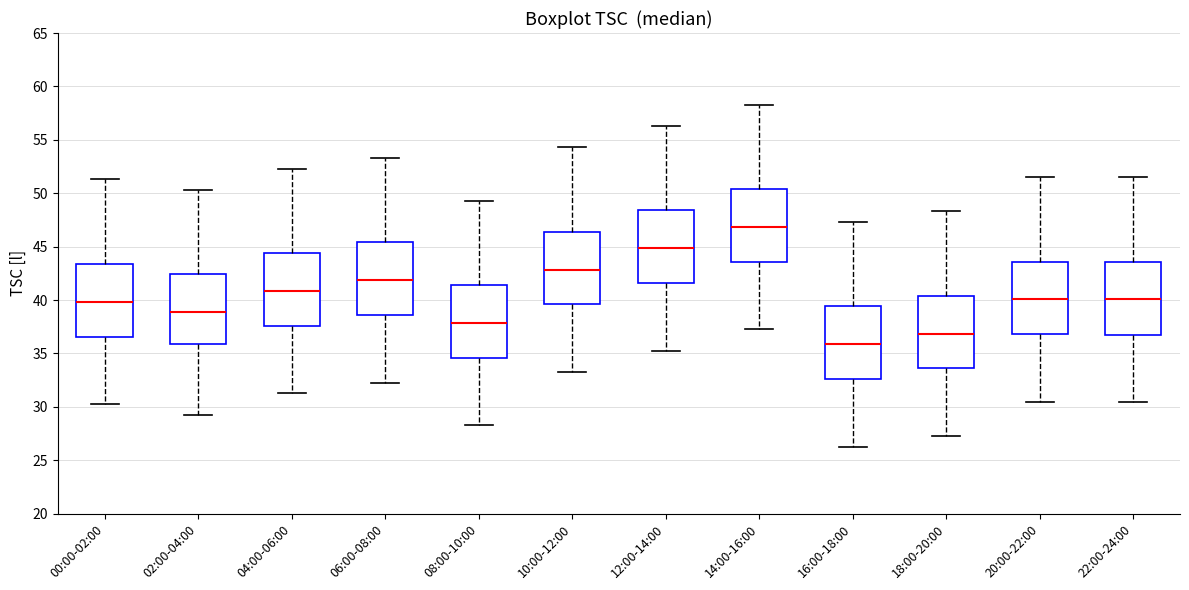

Which box's median line is the highest?

14:00-16:00